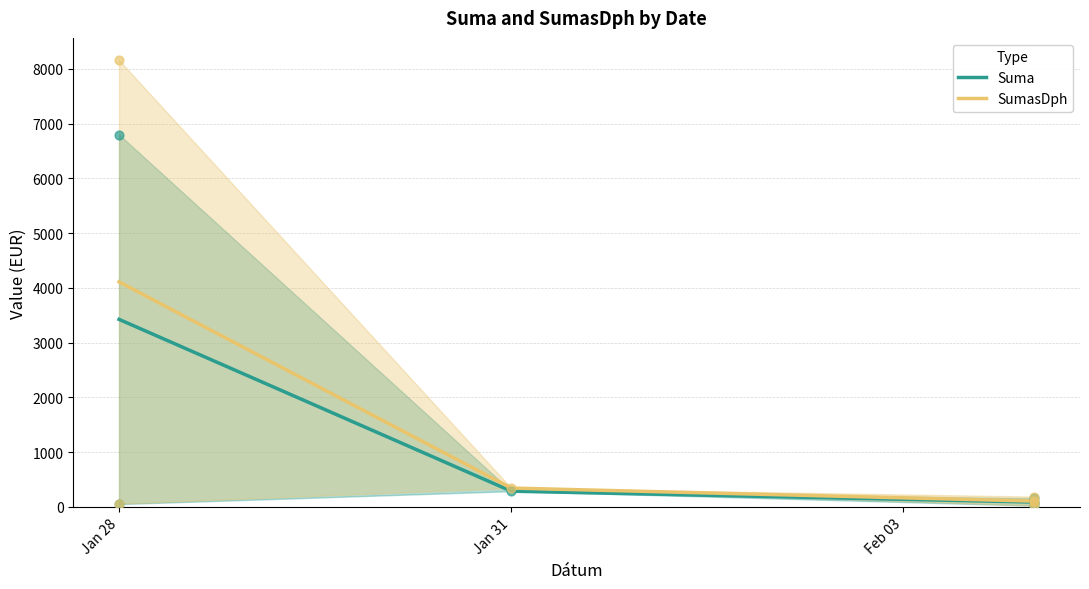

Which series reaches the minimum Y coordinate?

Suma